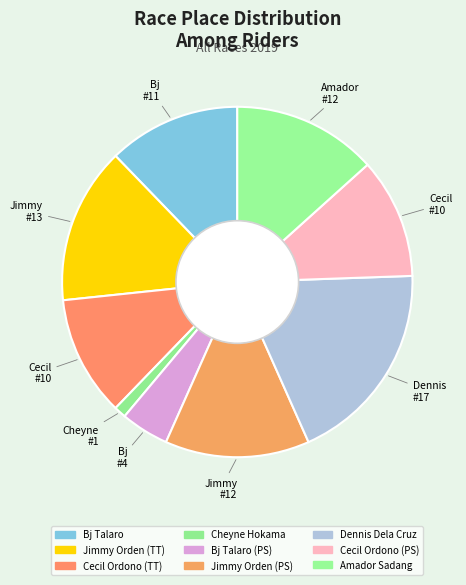

Rank the categories by value from highest to lowest.

Dennis, Jimmy, Jimmy, Amador, Bj, Cecil, Cecil, Bj, Cheyne